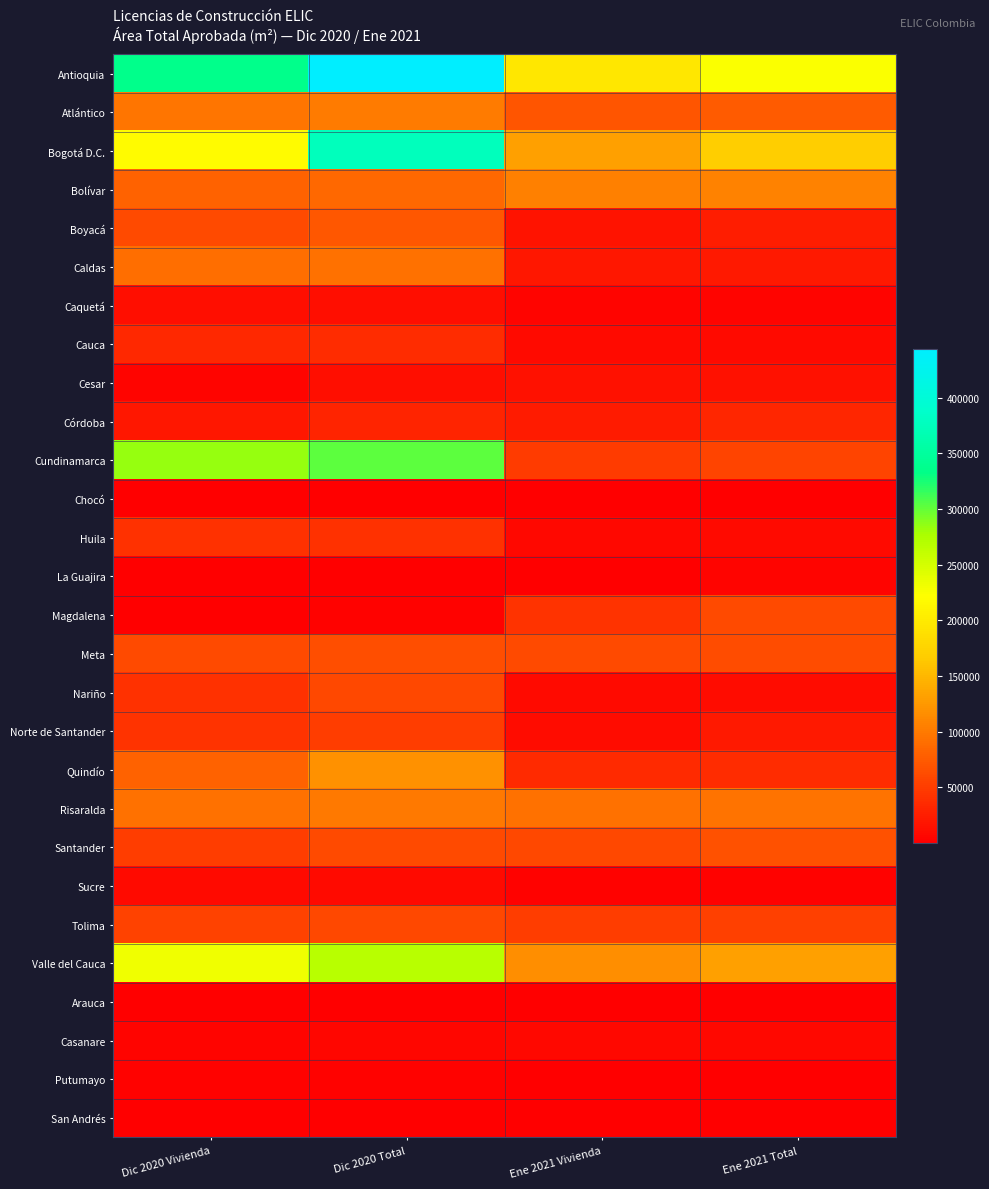

What is the spread (max minus min) of values at Dic 2020 Total?

443069